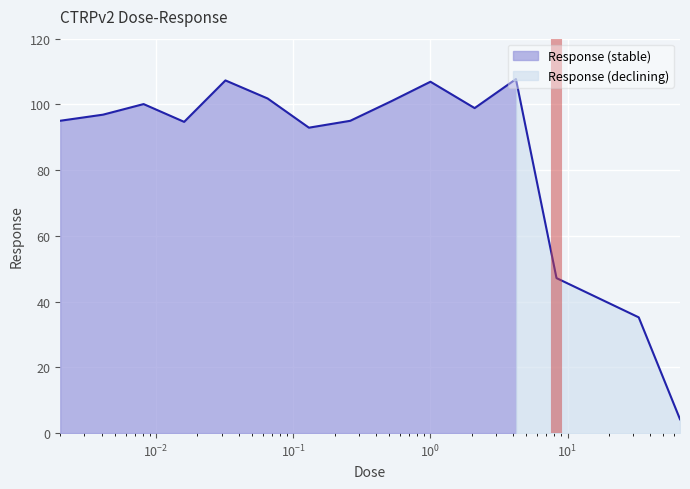

How many data points are above 96?

8